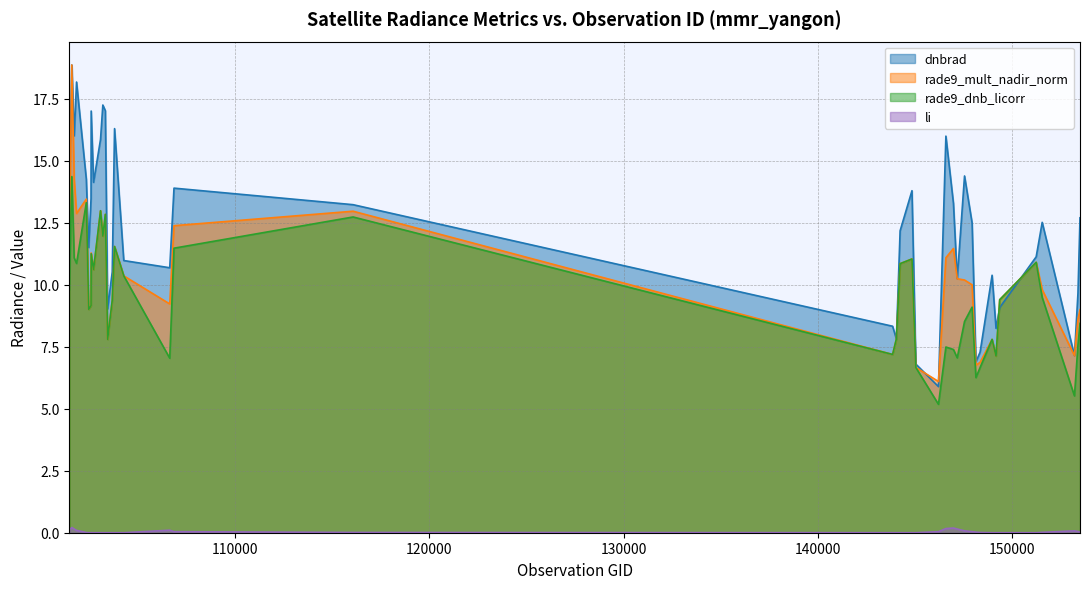

Rank the categories by rade9_mult_nadir_norm value from highest to lowest.

101605, 101728, 102352, 103083, 116077, 101849, 103331, 106863, 101482, 103202, 103804, 146965, 102602, 146576, 144831, 151221, 144221, 102724, 104279, 147159, 147535, 147924, 151531, 149345, 103686, 106644, 102595, 102474, 153476, 153371, 144028, 103448, 148953, 143835, 153190, 149155, 148334, 148121, 145028, 146194